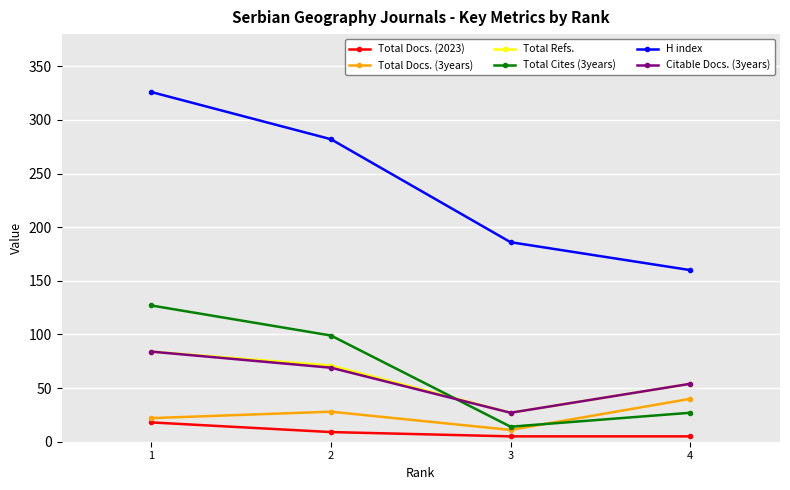

Reading right to left, what are all the values shown in this chart?

Total Docs. (2023): 4=5	3=5	2=9	1=18
Total Docs. (3years): 4=40	3=11	2=28	1=22
Total Refs.: 4=54	3=27	2=71	1=84
Total Cites (3years): 4=27	3=14	2=99	1=127
H index: 4=160	3=186	2=282	1=326
Citable Docs. (3years): 4=54	3=27	2=69	1=84